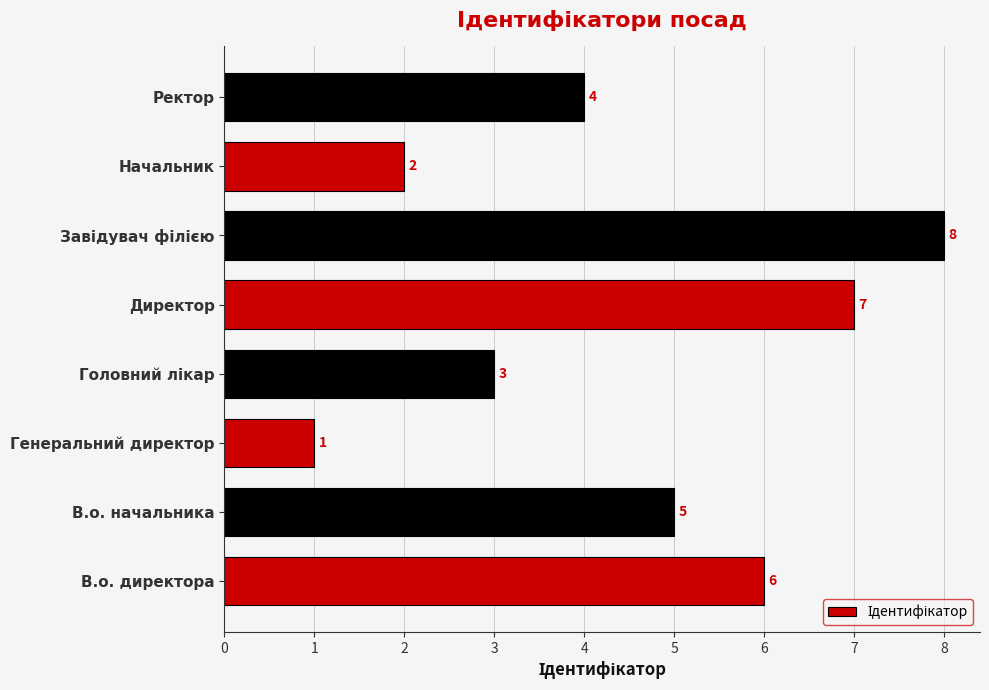

Where is the data nearest to the value 4?

Ректор